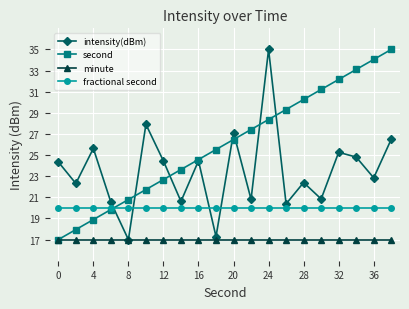

How many lines are shown in the chart?

4